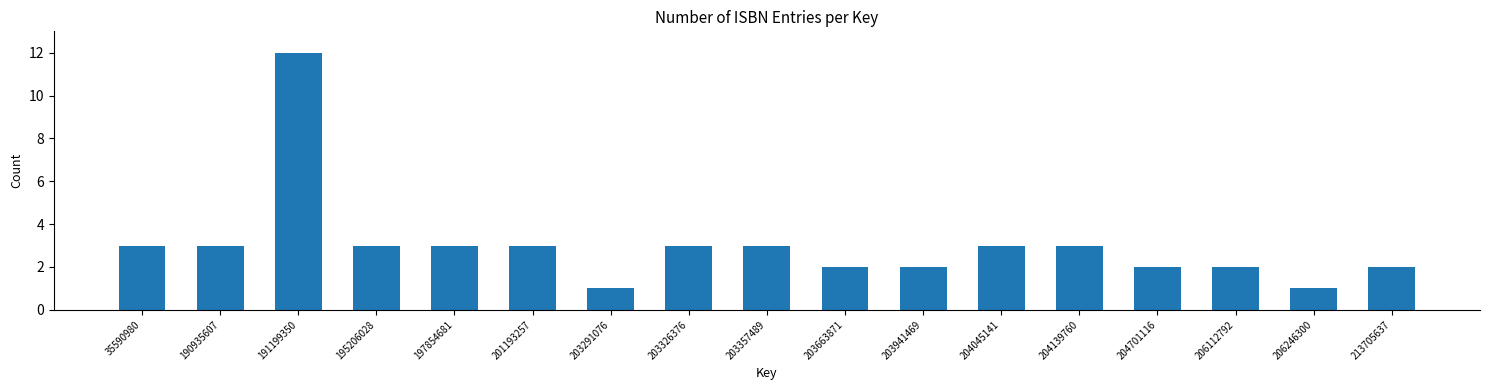

Reading left to right, extract all data points from this chart.

35590980=3	190935607=3	191199350=12	195206028=3	197854681=3	201193257=3	203291076=1	203326376=3	203357489=3	203663871=2	203941469=2	204045141=3	204139760=3	204701116=2	206112792=2	206246300=1	213705637=2